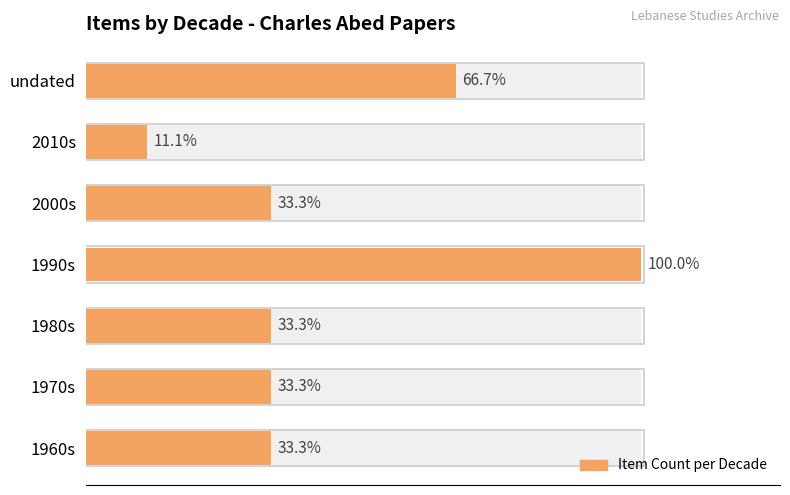

How many bars are there in total?

7